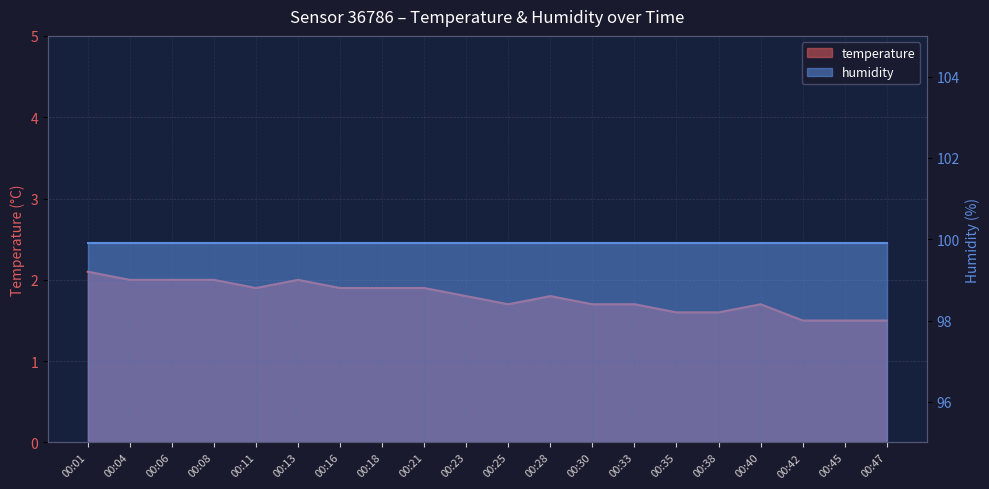

What is the maximum value shown in the chart?

2.1